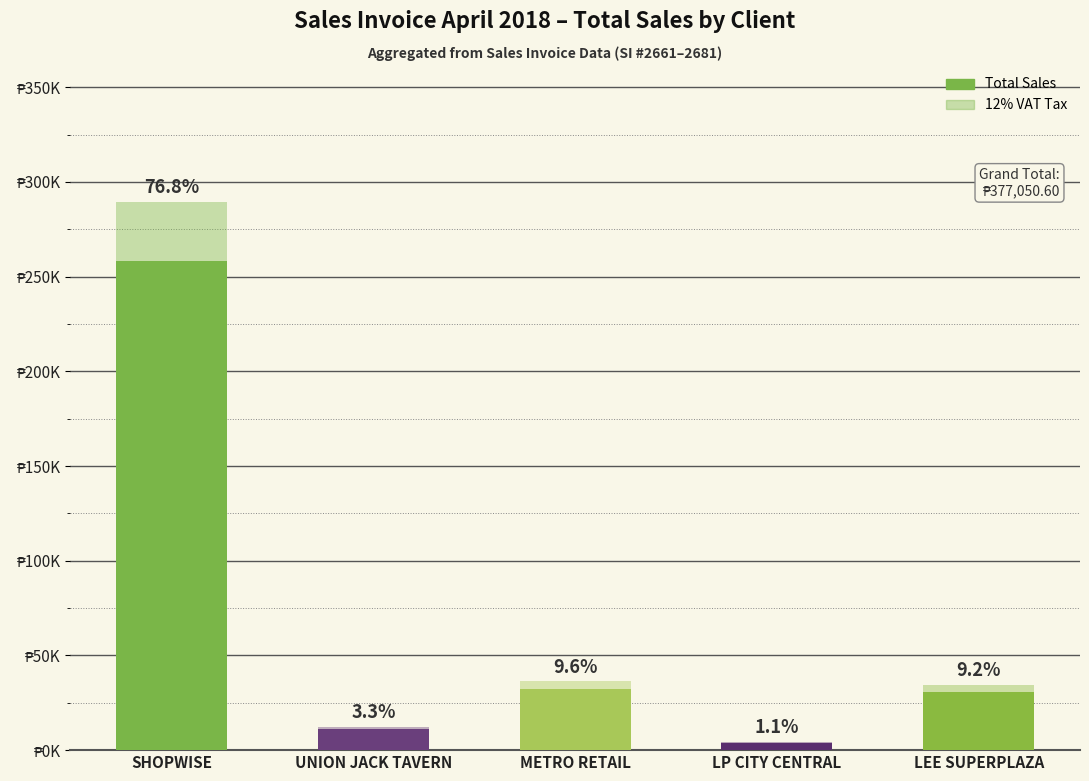

Does the chart contain stacked bars?

Yes